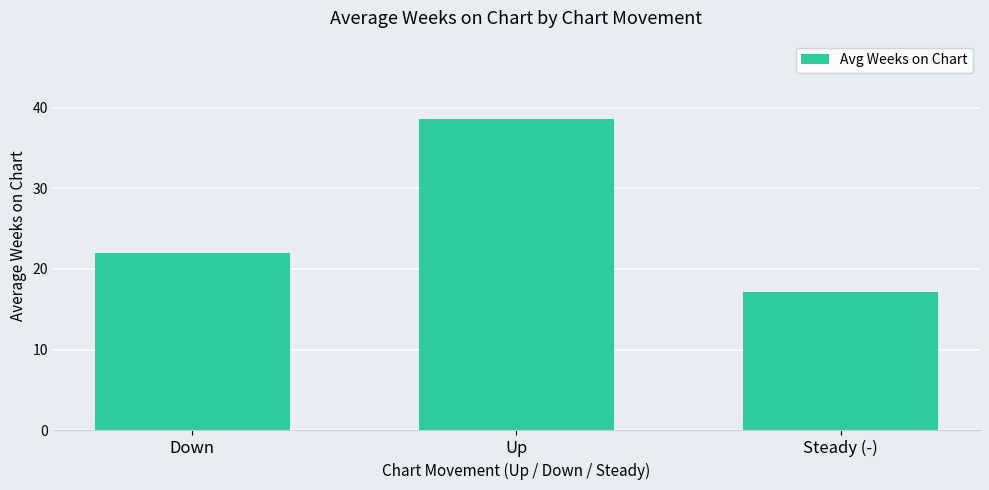

Reading left to right, transcribe all the data shown in this chart.

Down=22.0	Up=38.6	Steady (-)=17.2